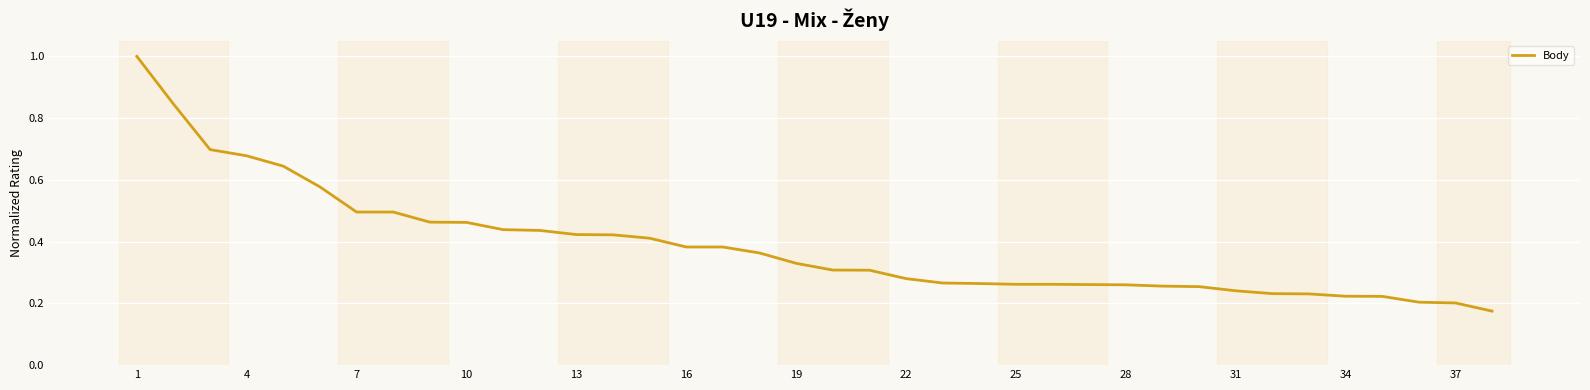

What is the maximum value shown in the chart?

1.0